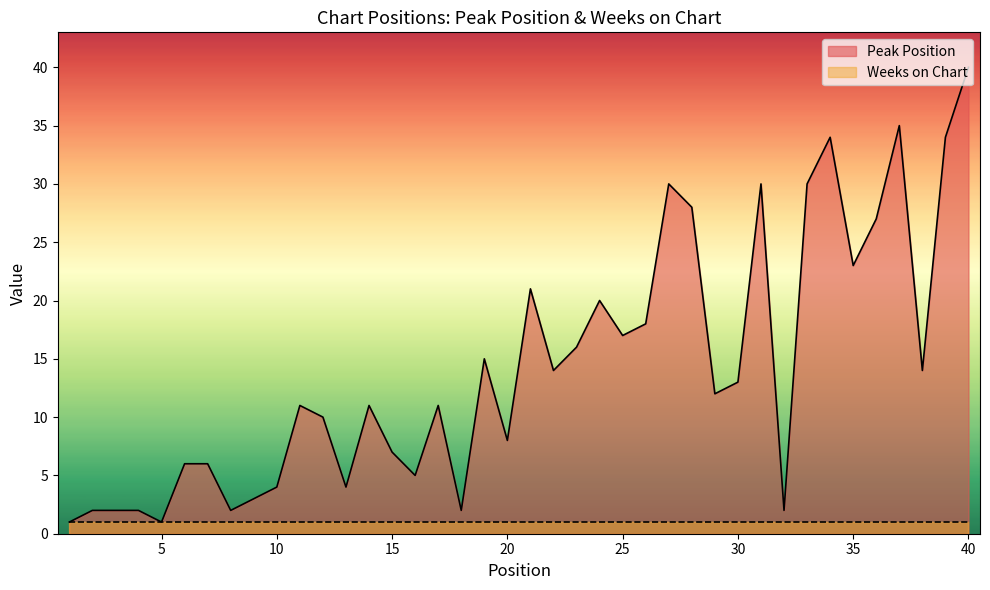

List the labels in order of value, largest first.

40, 37, 34, 39, 27, 31, 33, 28, 36, 35, 21, 24, 26, 25, 23, 19, 22, 38, 30, 29, 11, 14, 17, 12, 20, 15, 6, 7, 16, 10, 13, 9, 2, 3, 4, 8, 18, 32, 1, 5